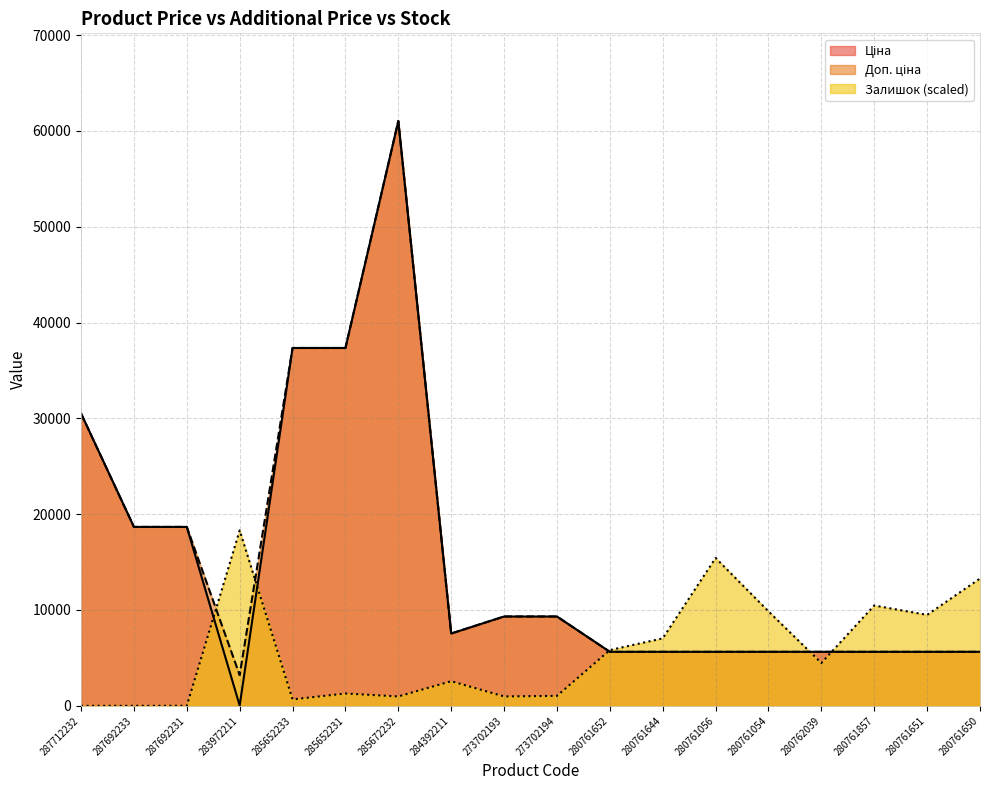

What is the label of the 6th point from the right?

280761056